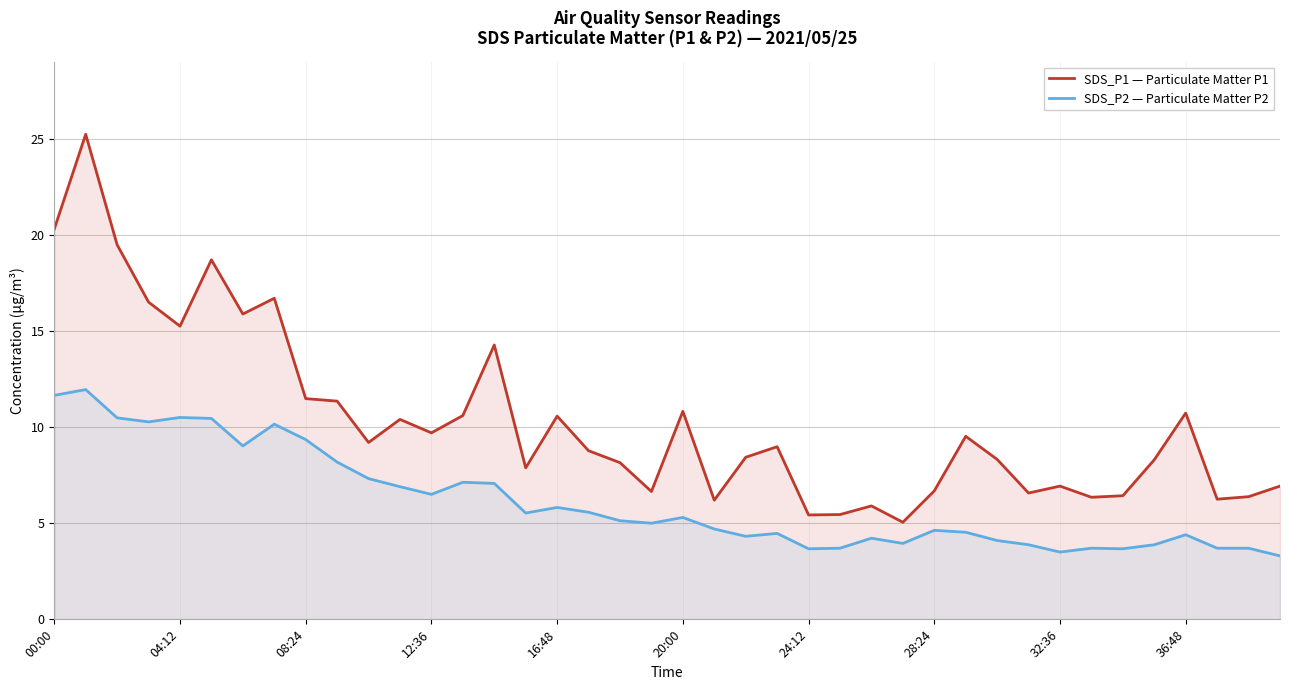

What is the average value of the SDS_P1 — Particulate Matter P1 series?

10.3